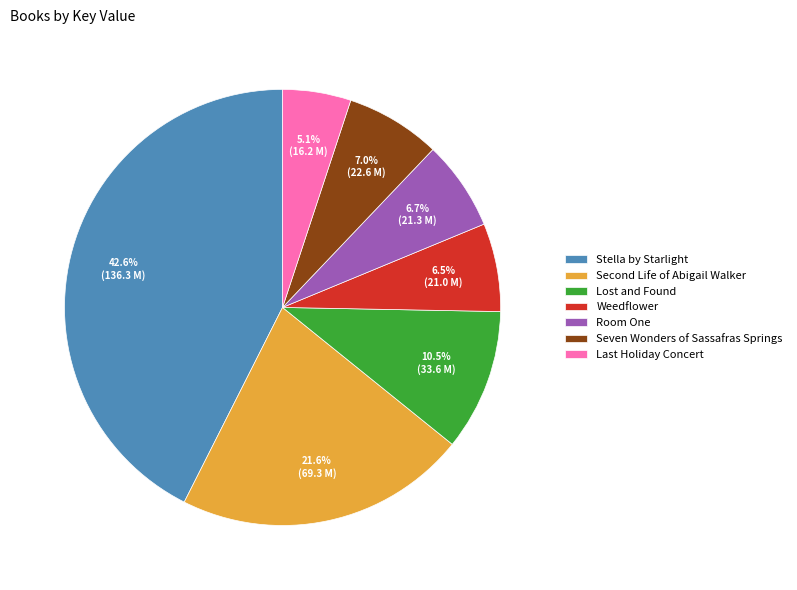

What is the largest slice in the pie chart?

Stella by Starlight